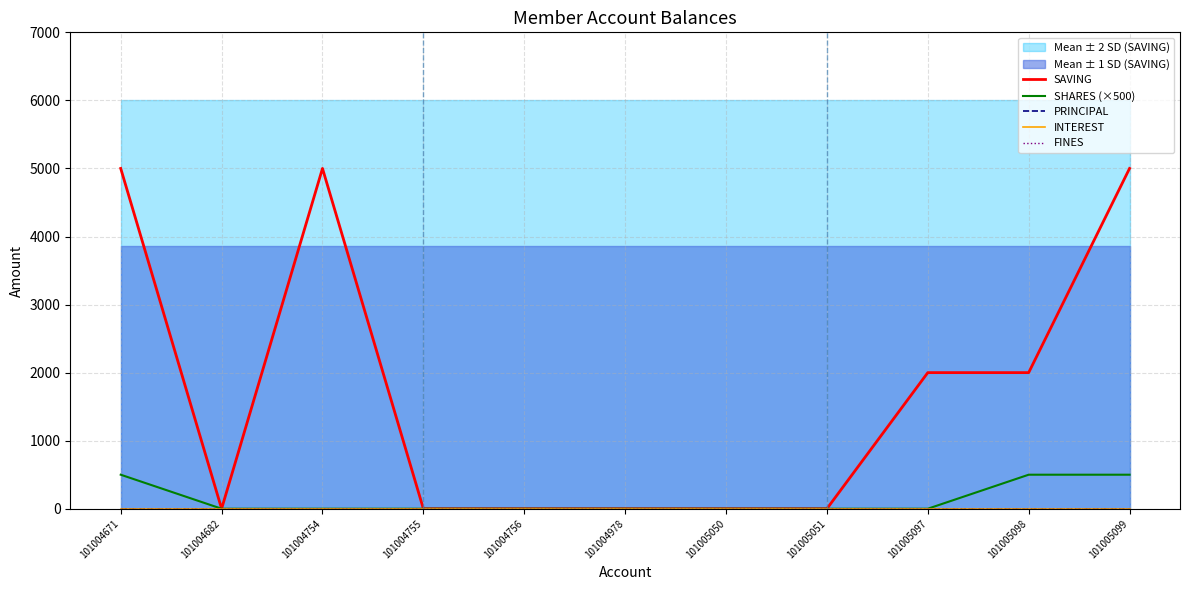

Reading right to left, what are all the values shown in this chart?

SAVING: 101005099=5000	101005098=2000	101005097=2000	101005051=0	101005050=0	101004978=0	101004756=0	101004755=0	101004754=5000	101004682=0	101004671=5000
SHARES (×500): 101005099=500	101005098=500	101005097=0	101005051=0	101005050=0	101004978=0	101004756=0	101004755=0	101004754=0	101004682=0	101004671=500
PRINCIPAL: 101005099=0	101005098=0	101005097=0	101005051=0	101005050=0	101004978=0	101004756=0	101004755=0	101004754=0	101004682=0	101004671=0
INTEREST: 101005099=0	101005098=0	101005097=0	101005051=0	101005050=0	101004978=0	101004756=0	101004755=0	101004754=0	101004682=0	101004671=0
FINES: 101005099=0	101005098=0	101005097=0	101005051=0	101005050=0	101004978=0	101004756=0	101004755=0	101004754=0	101004682=0	101004671=0